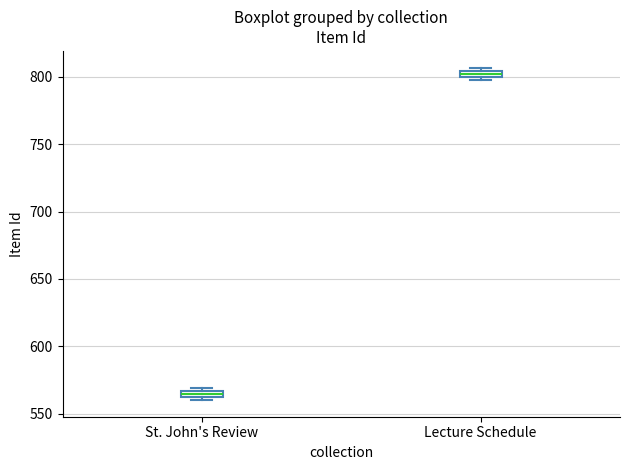

Where is the lower edge of the box for Lecture Schedule on the y-axis? The values are not printed on the chart, so give them approximately, as read against the axis.

800